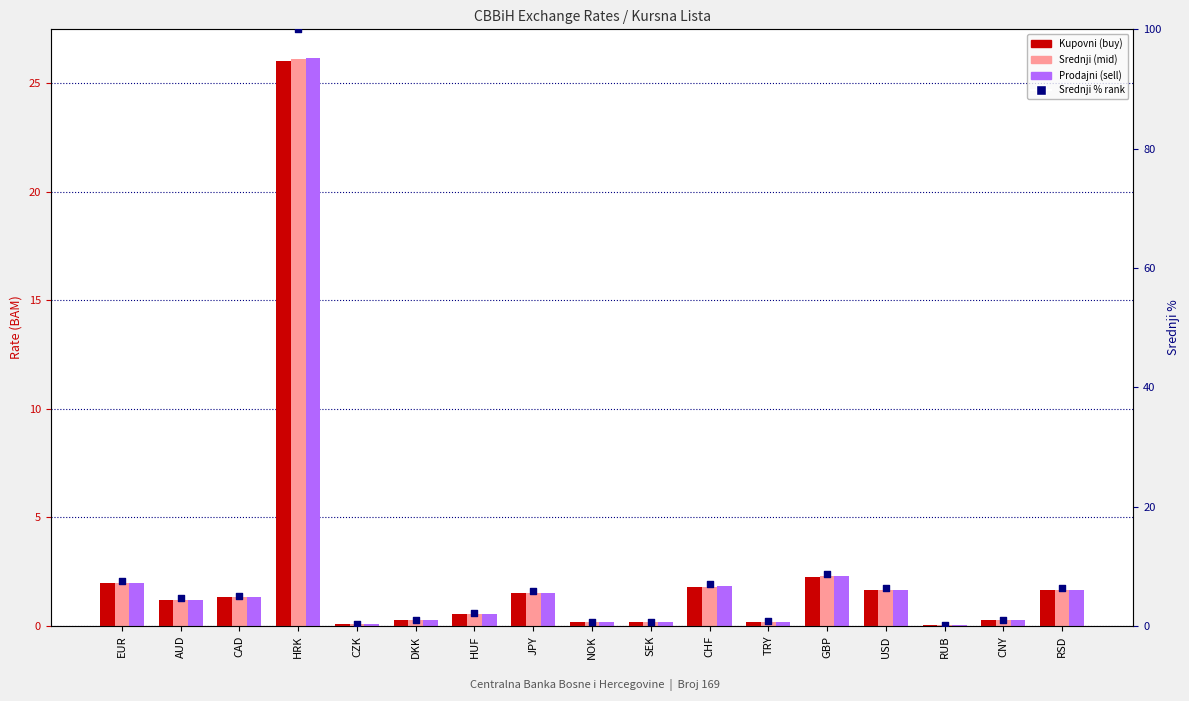

Which series contains the lowest Y value?

Kupovni (buy)